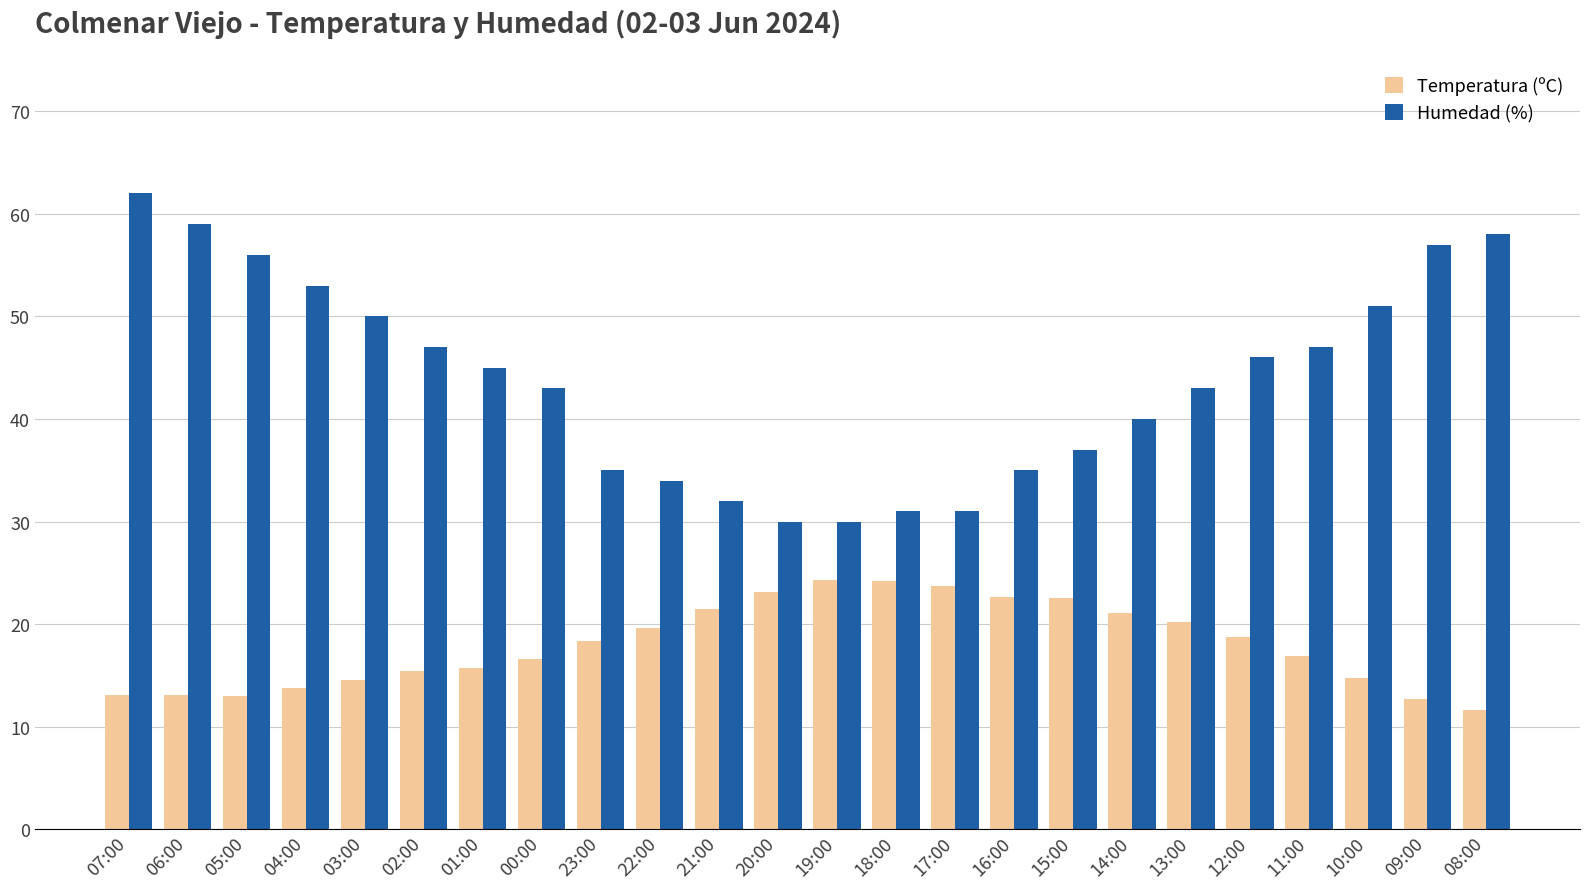

At 23:00, list the series in order from largest to smallest.

Humedad (%), Temperatura (ºC)